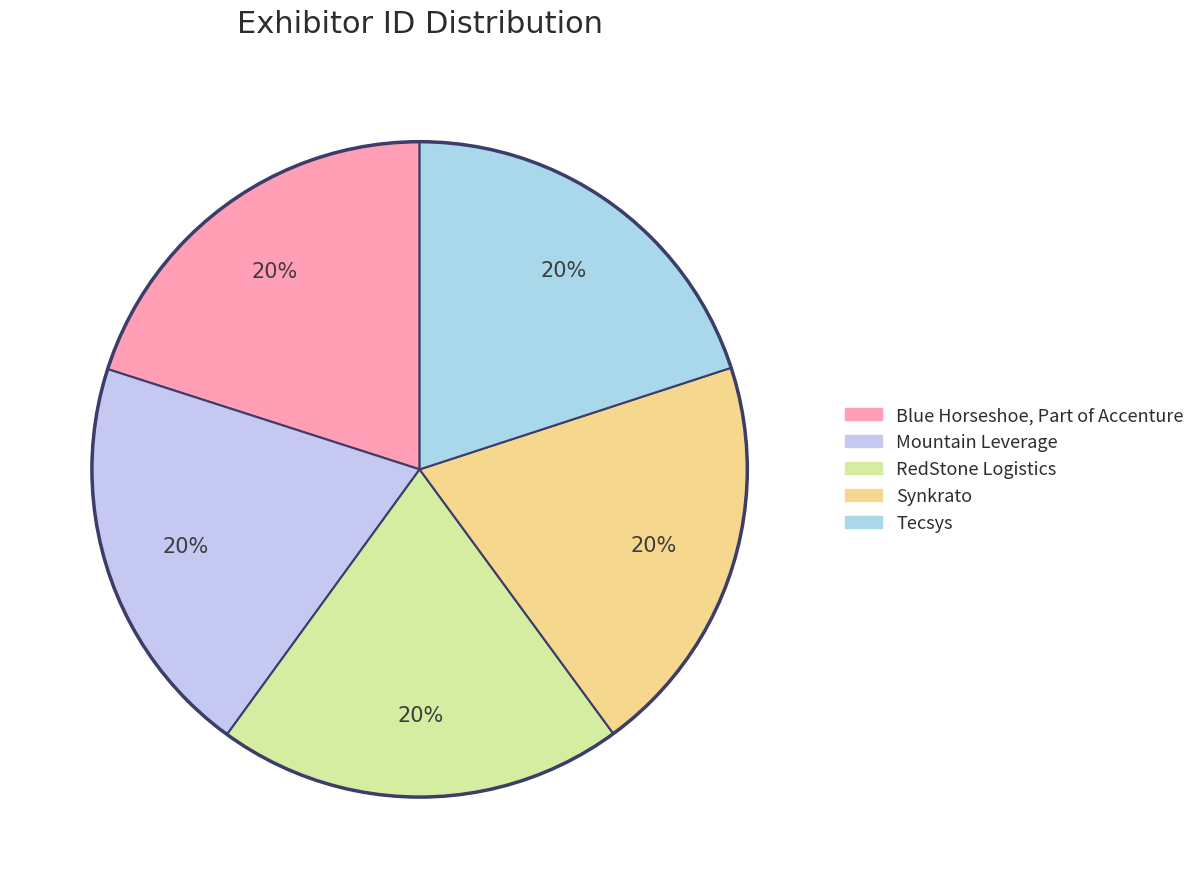

How many segments does this pie chart have?

5